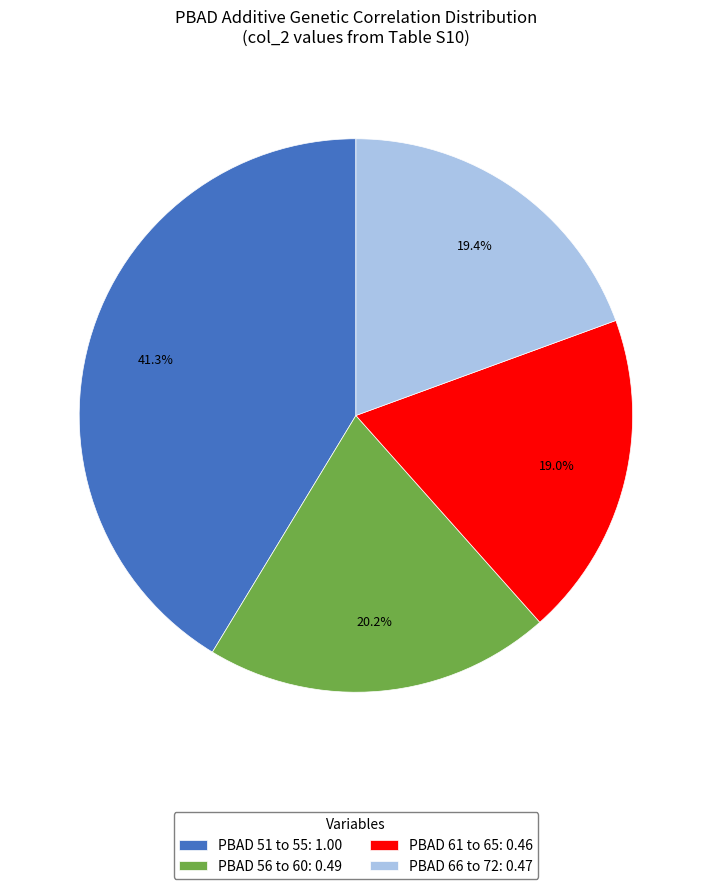

To the nearest percent, what is the difference between the largest and smallest slice percentages?

22%